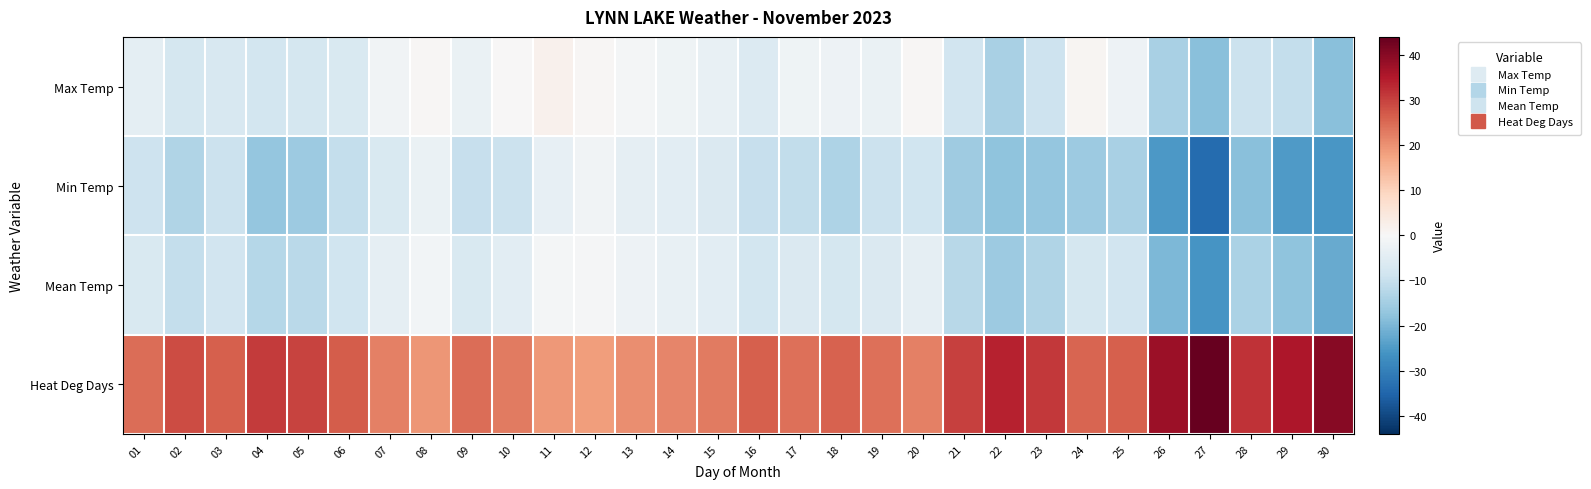

What is the greatest value displayed?

44.0